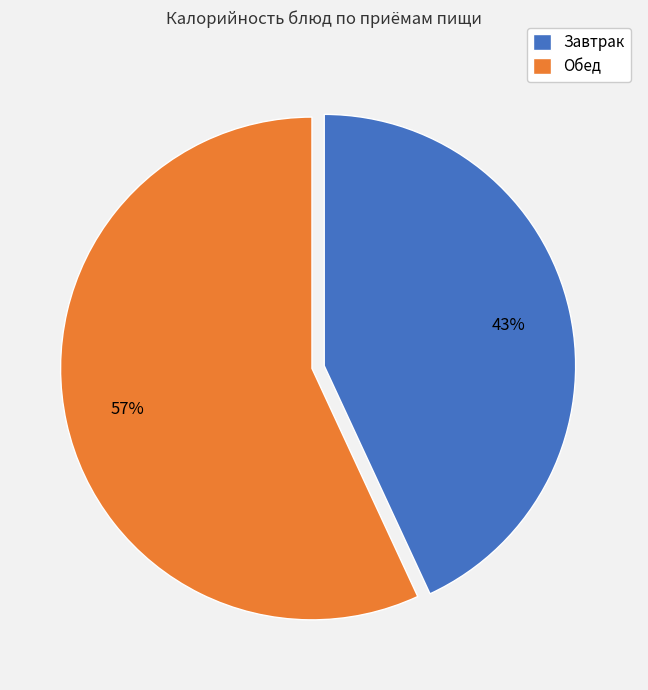

Which slice is the largest?

Обед